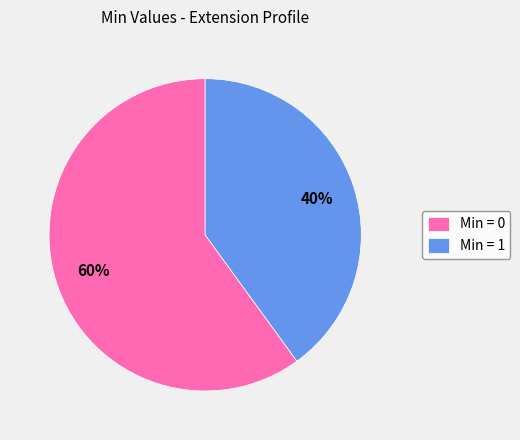

What percentage is the Min = 0 slice, to the nearest percent?

60%